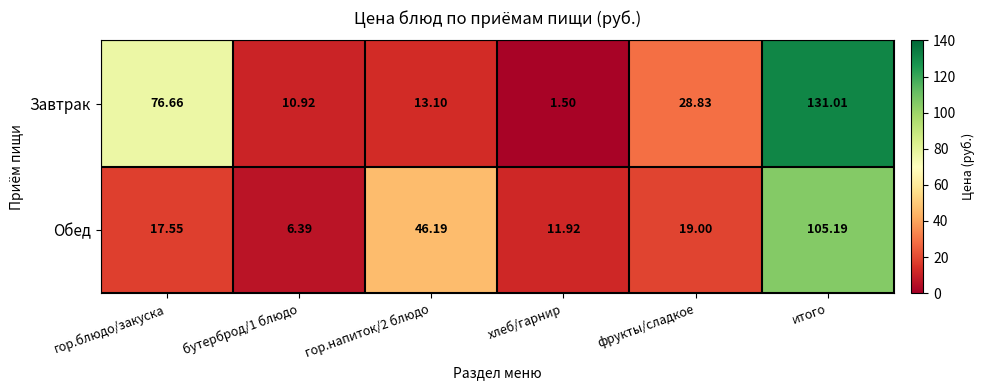

Is the value of Обед at гор.напиток/2 блюдо greater than the value of Завтрак at хлеб/гарнир?

Yes